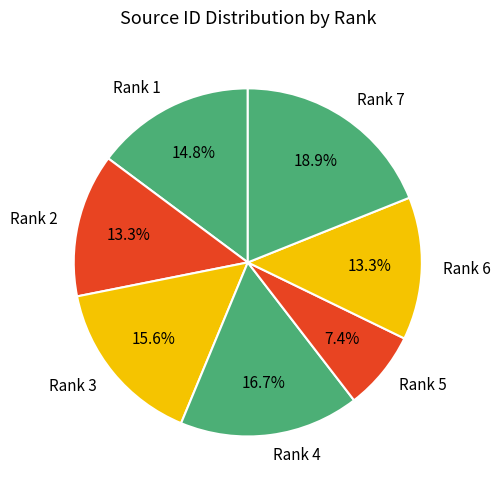

Is it true that Rank 3 is 6% of the pie?

False